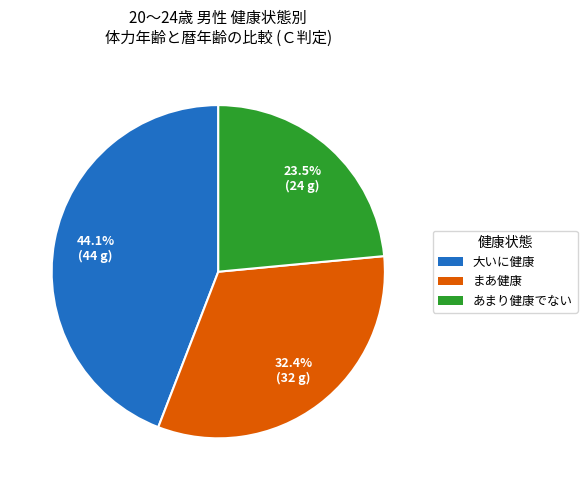

Combined, do まあ健康 and 大いに健康 account for over 50%?

Yes